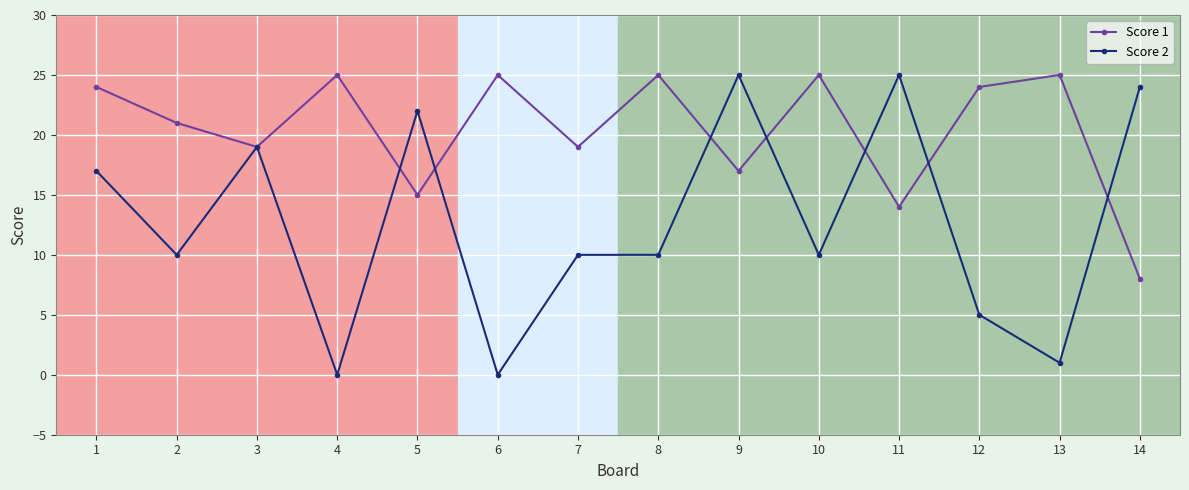

Is it true that Score 1 equals 29 at 9?

False